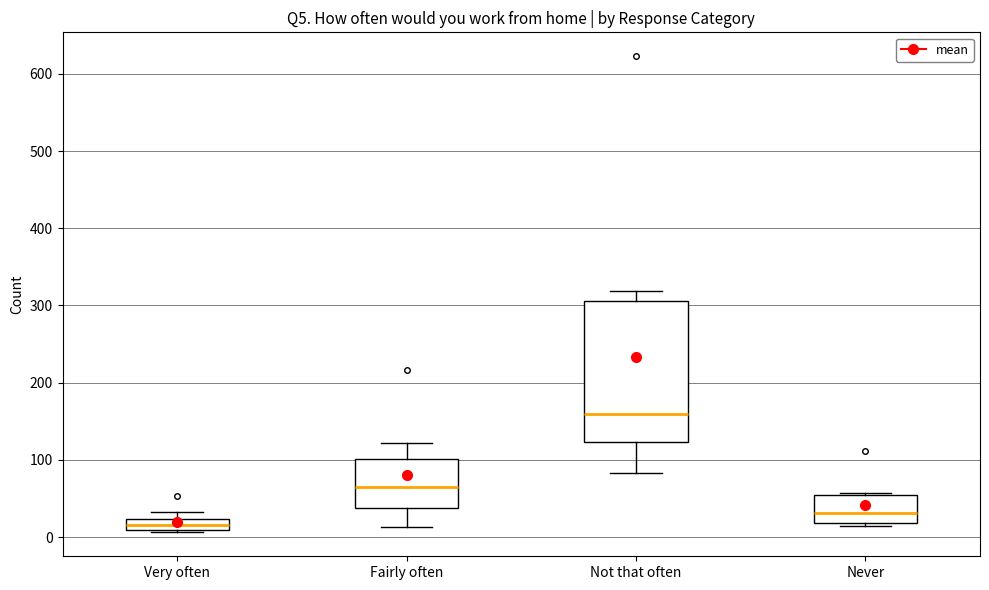

Where does the lower whisker of the box for Not that often end on the y-axis? The values are not printed on the chart, so give them approximately, as read against the axis.

80